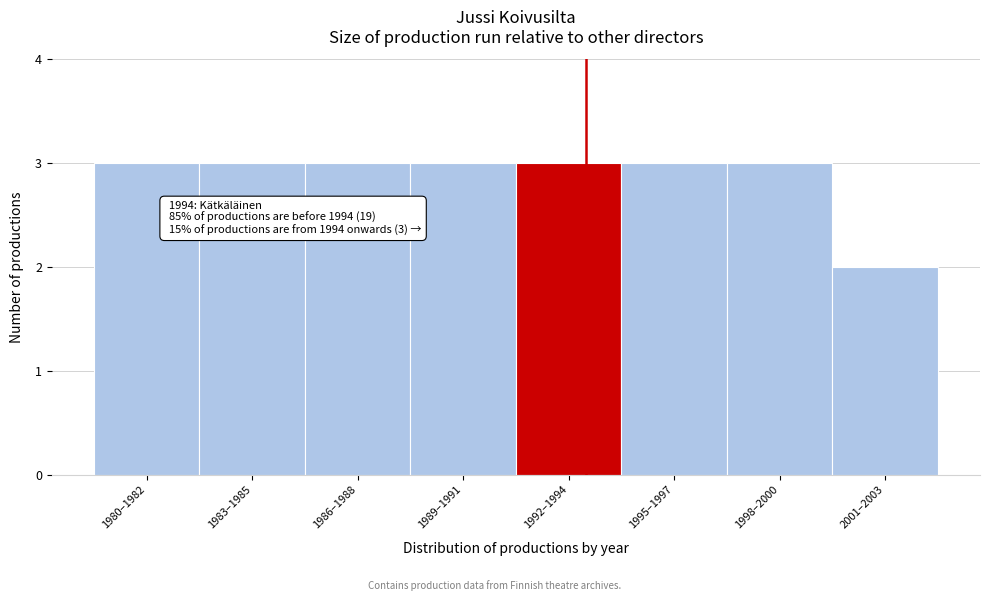

Reading right to left, extract all data points from this chart.

2001–2003=2	1998–2000=3	1995–1997=3	1992–1994=3	1989–1991=3	1986–1988=3	1983–1985=3	1980–1982=3